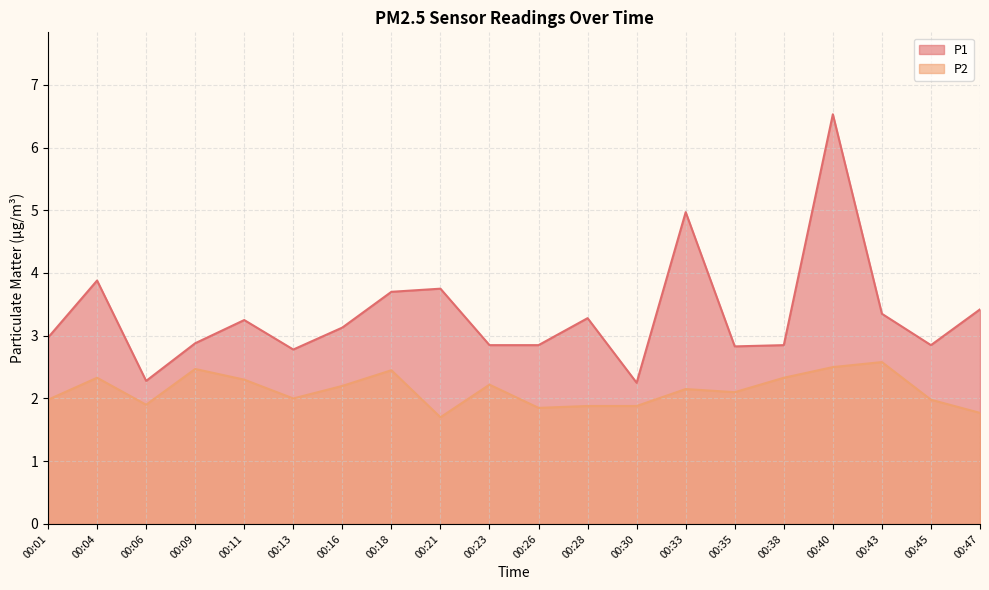

What is the difference between the second highest and second lowest values in the P1 series?

2.7